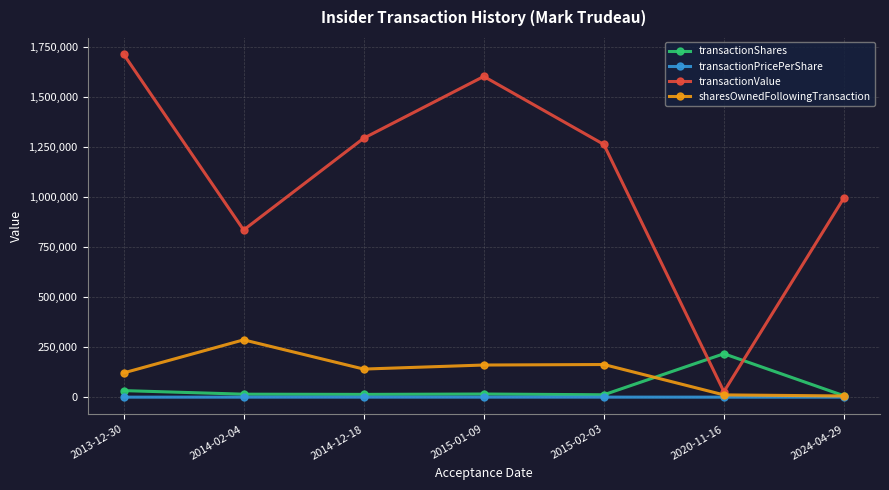

At which label does transactionShares reach its peak?

2020-11-16